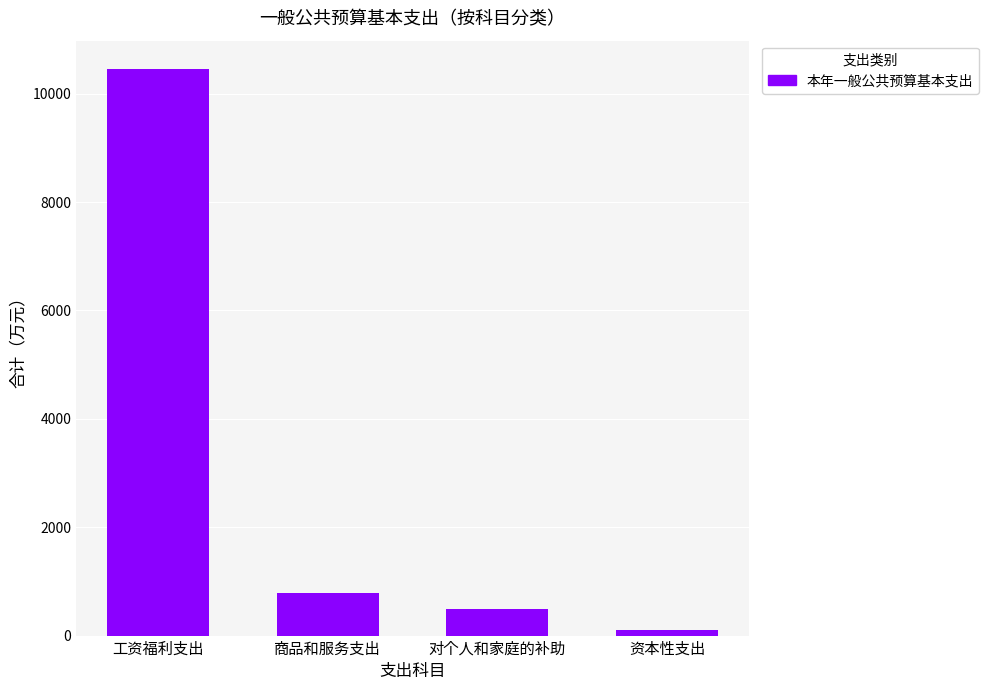

Reading right to left, transcribe all the data shown in this chart.

105.0	496.5	791.5	10456.8